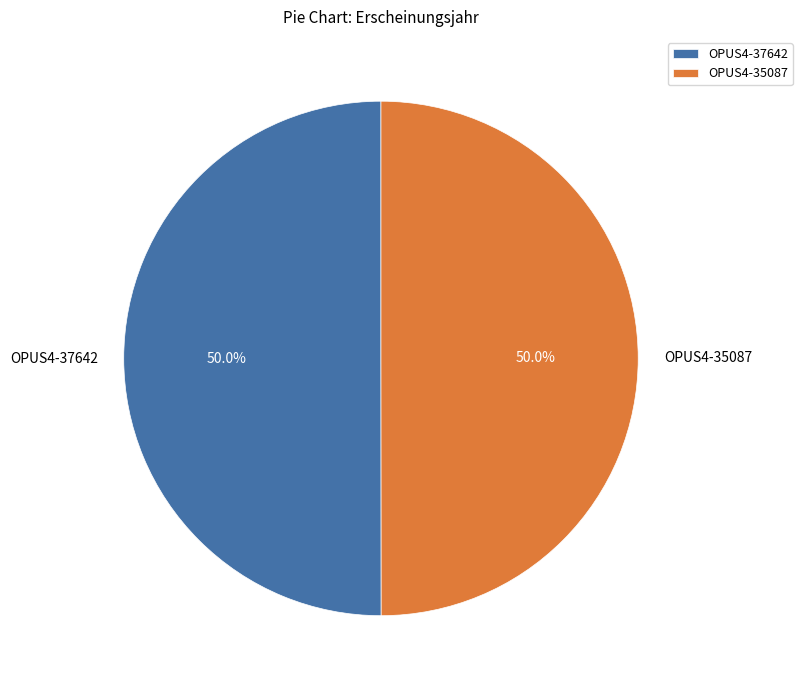

What percentage is the OPUS4-35087 slice, to the nearest percent?

50%